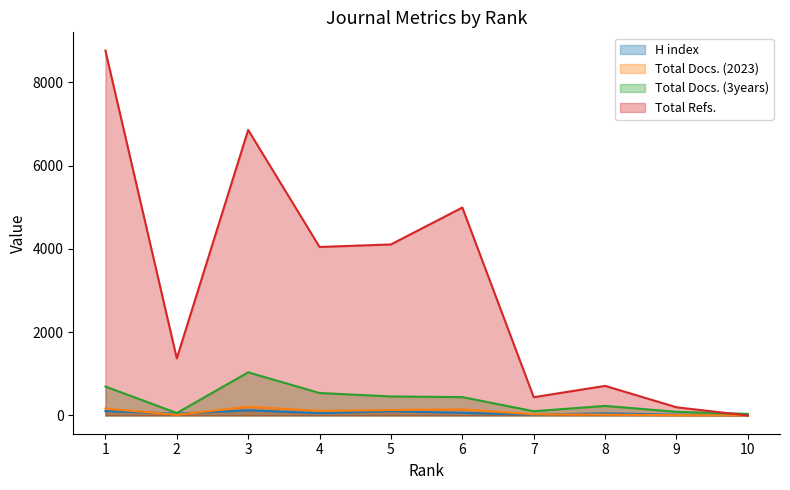

Rank the series at 3 from lowest to highest value.

H index, Total Docs. (2023), Total Docs. (3years), Total Refs.